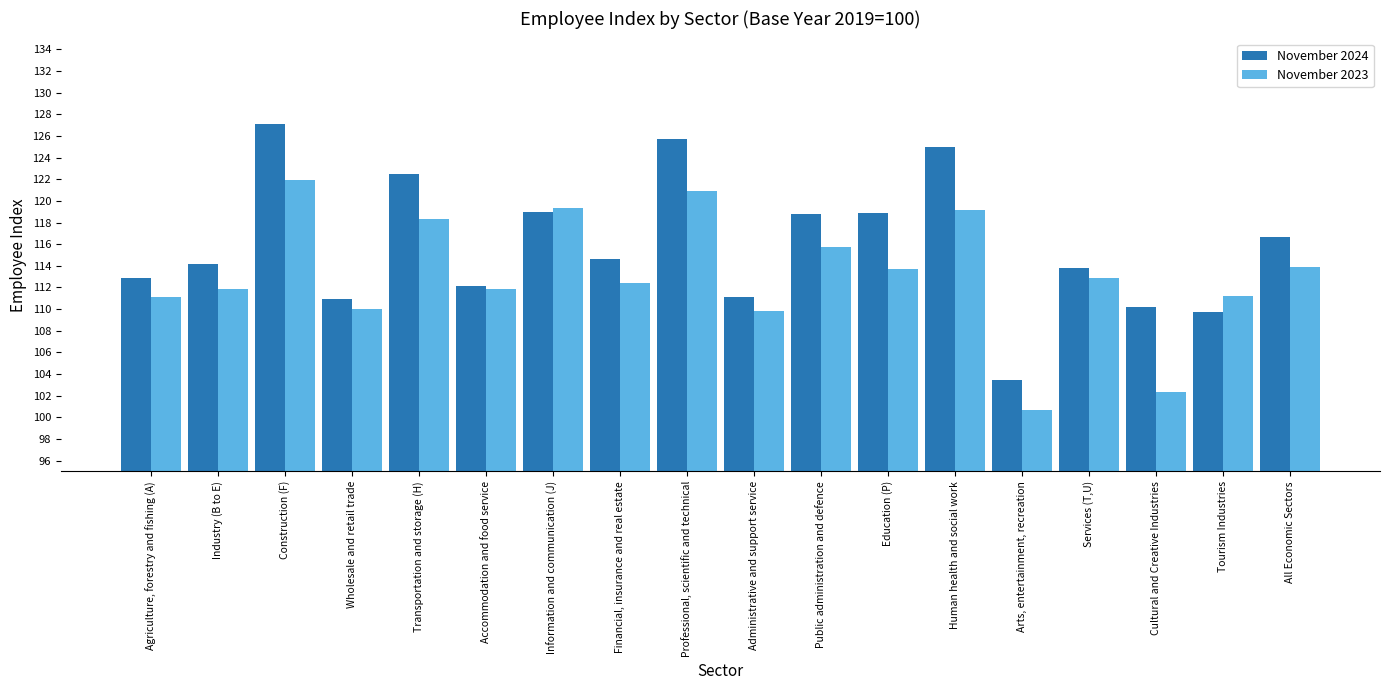

What is the label of the 14th bar from the left?

Arts, entertainment, recreation